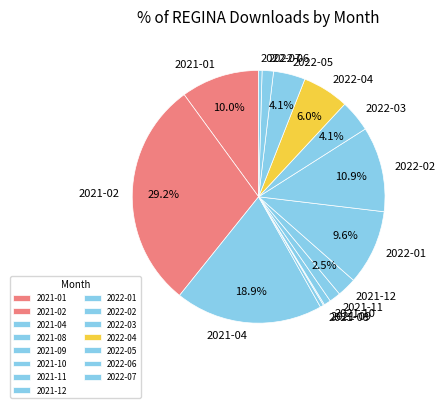

What is the largest slice in the pie chart?

2021-02